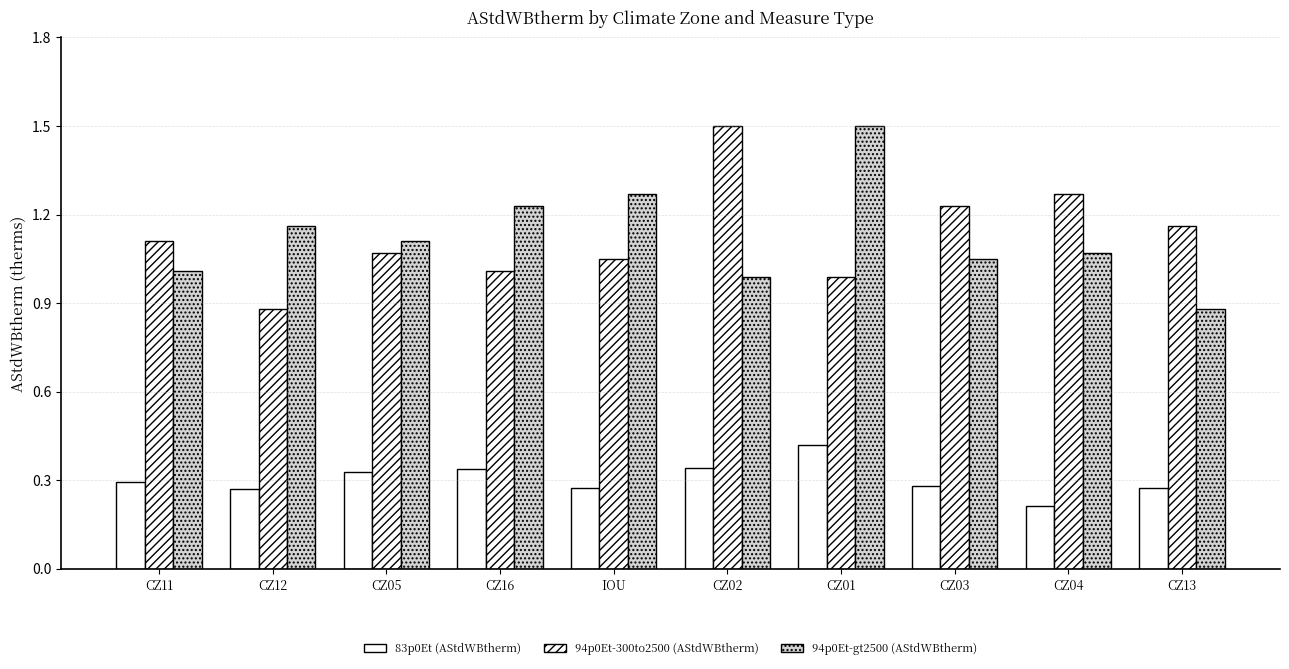

Are the bars horizontal?

No